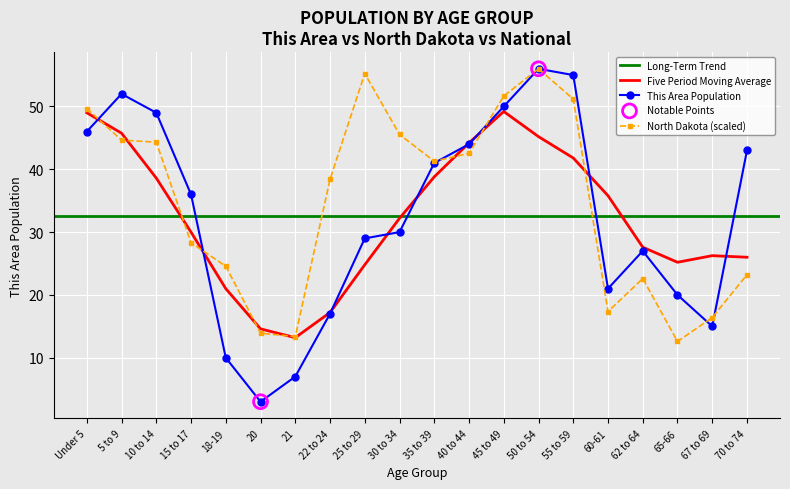

At how many categories does at least one series exceed 47?

7